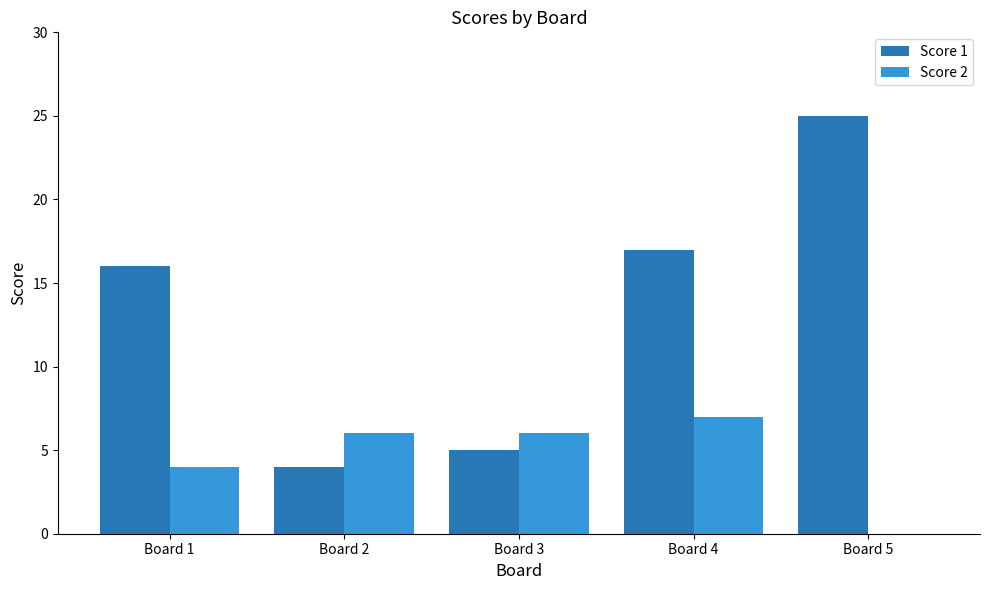

Reading left to right, transcribe all the data shown in this chart.

Score 1: 16	4	5	17	25
Score 2: 4	6	6	7	0